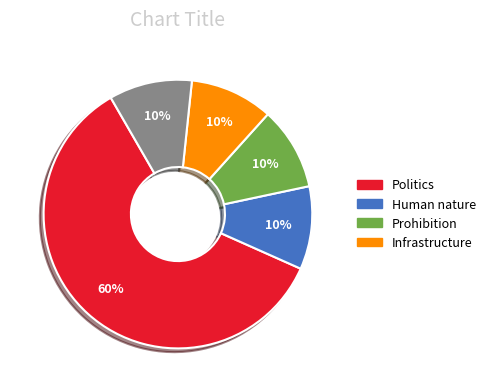

Is there a majority slice in this chart?

Yes